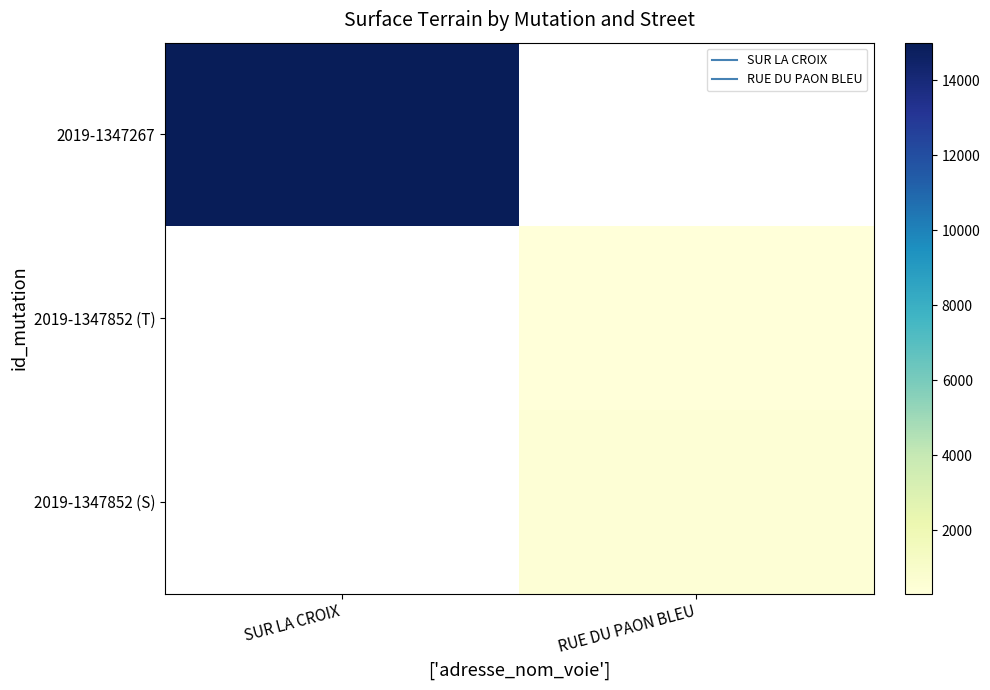

The 2019-1347852 (S) series shows 292.3 at RUE DU PAON BLEU. True or false?

False